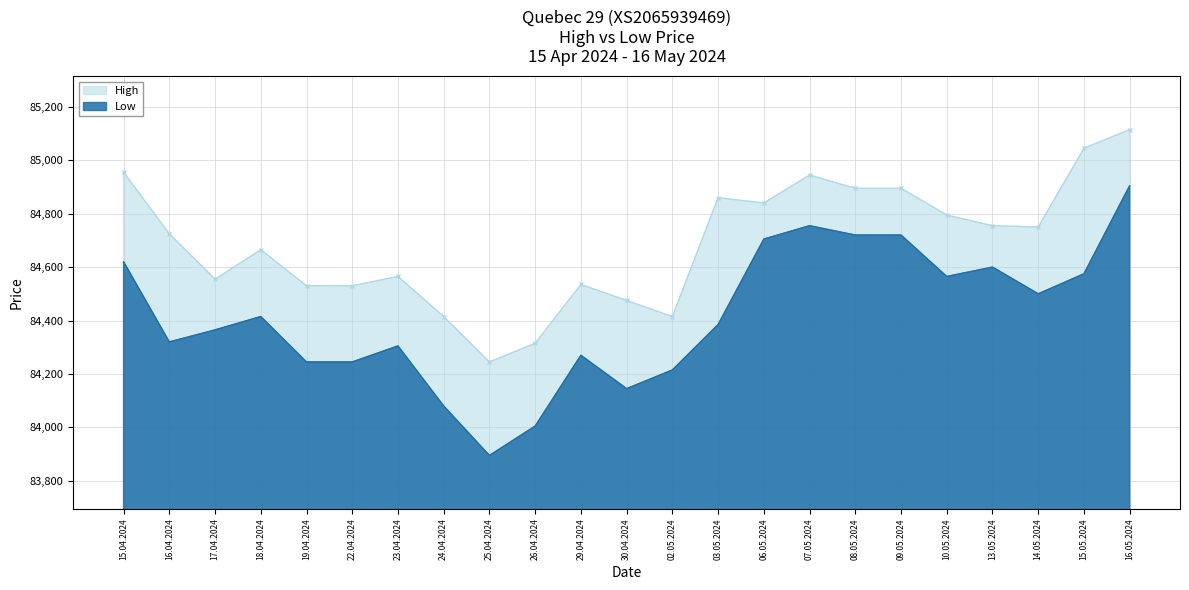

True or false: High and Low intersect in this chart.

False